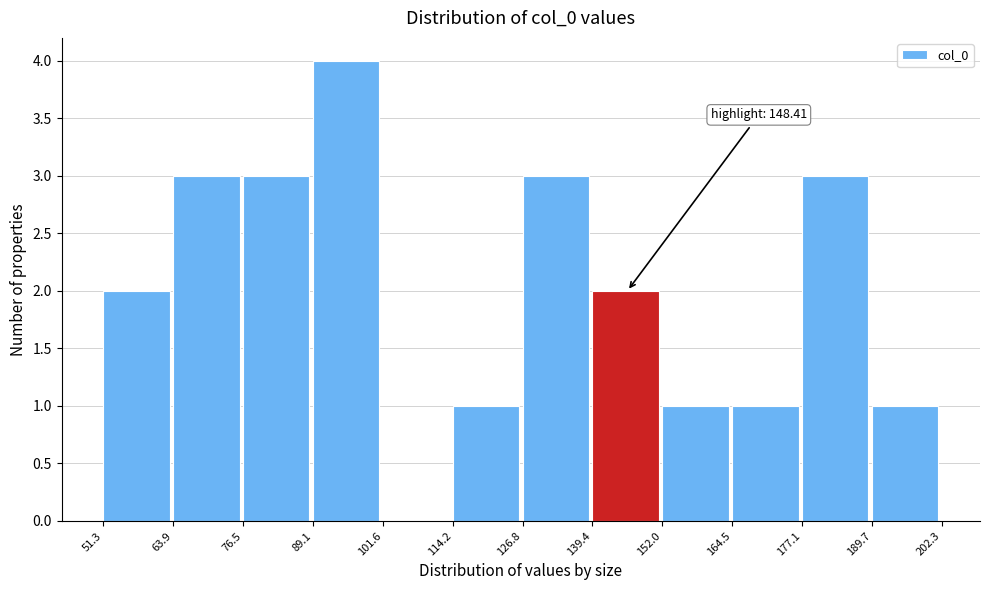

Over which range of the x-axis is the bar tallest?

89.1 to 101.6